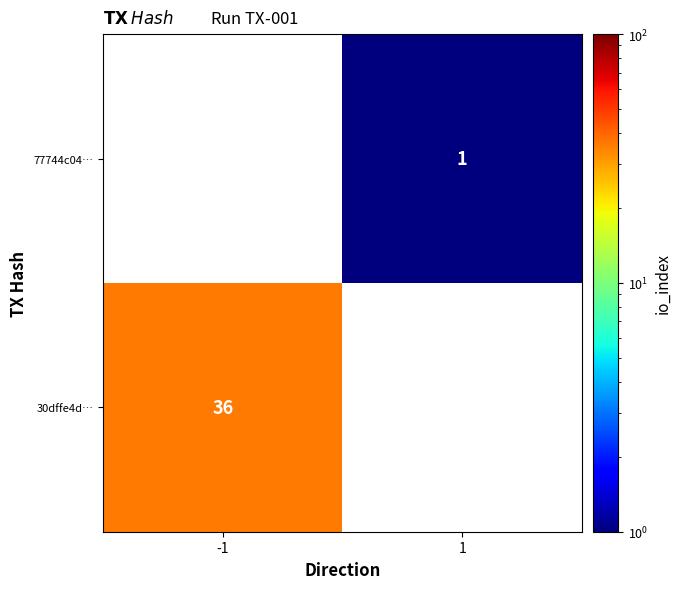

True or false: 77744c04… has a value of 2 at 1.

False